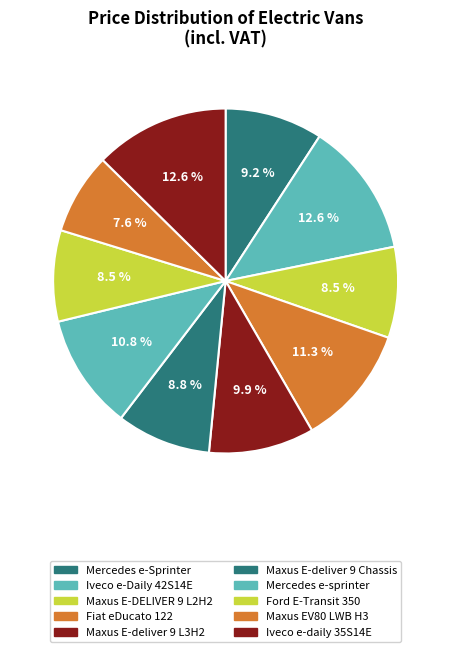

To the nearest percent, what is the difference between the largest and smallest slice percentages?

5%